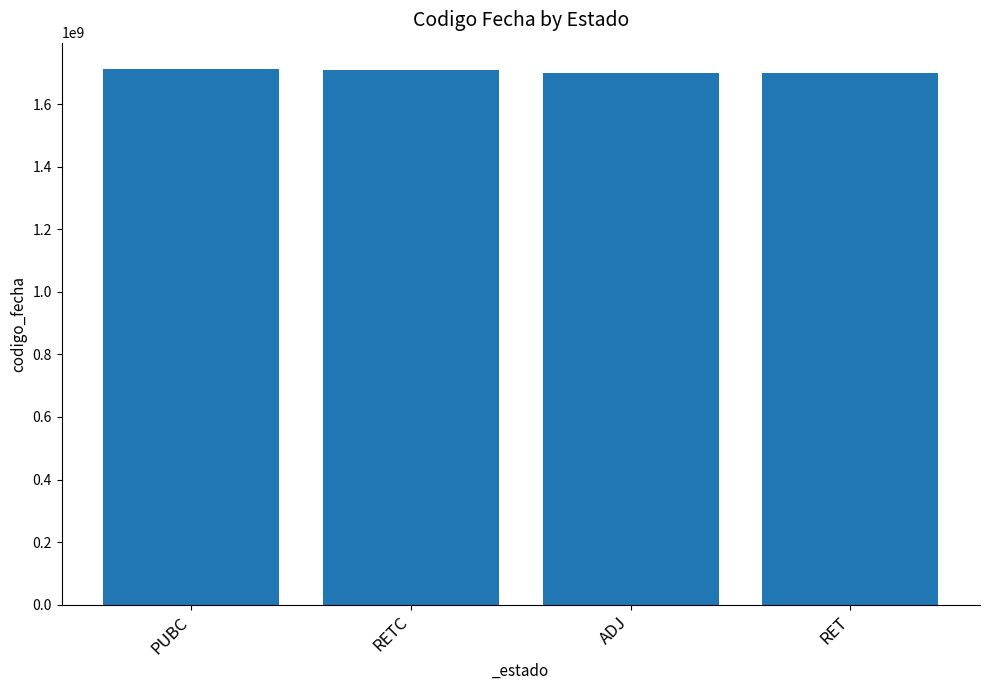

What is the maximum value shown in the chart?

1711347179